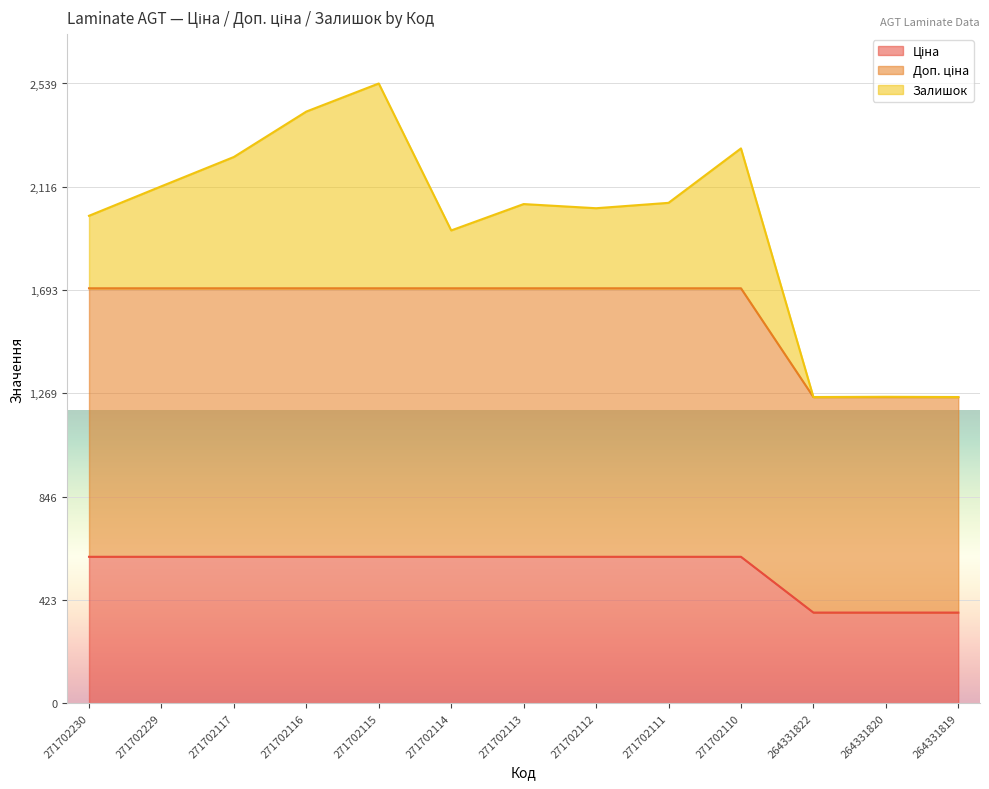

True or false: Ціна has more than 2 points higher than both neighbors.

False